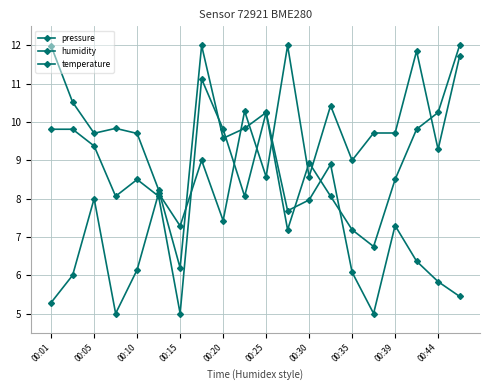

How many distinct data groups are displayed?

3